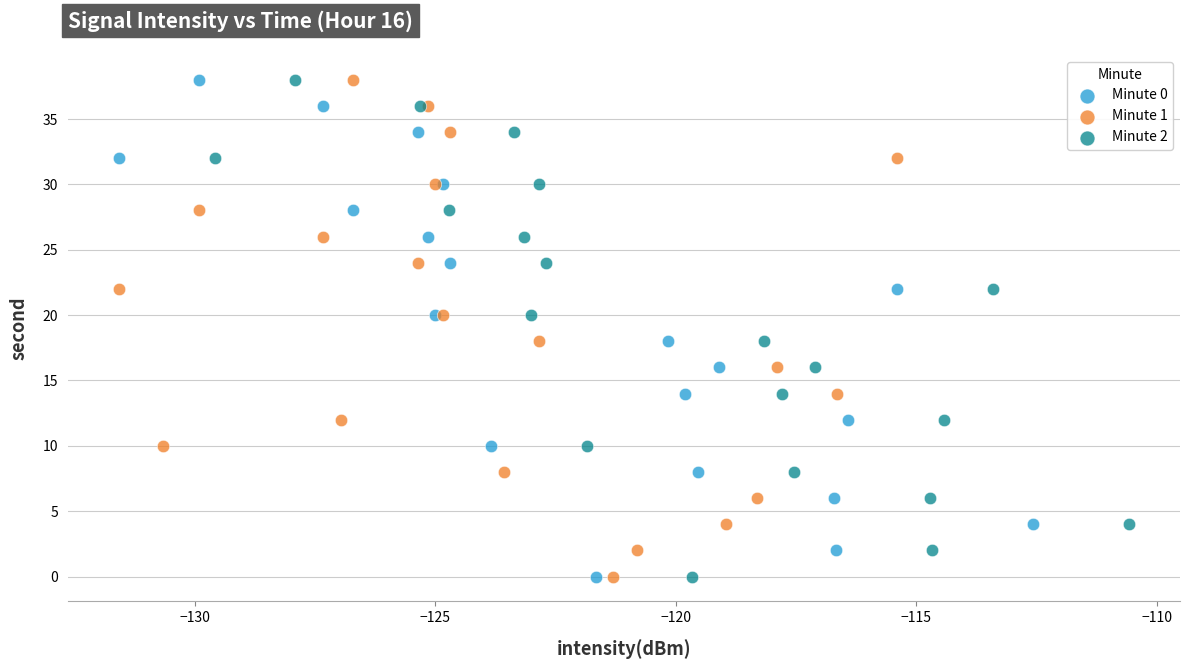

What are all the series names shown in the legend?

Minute 0, Minute 1, Minute 2